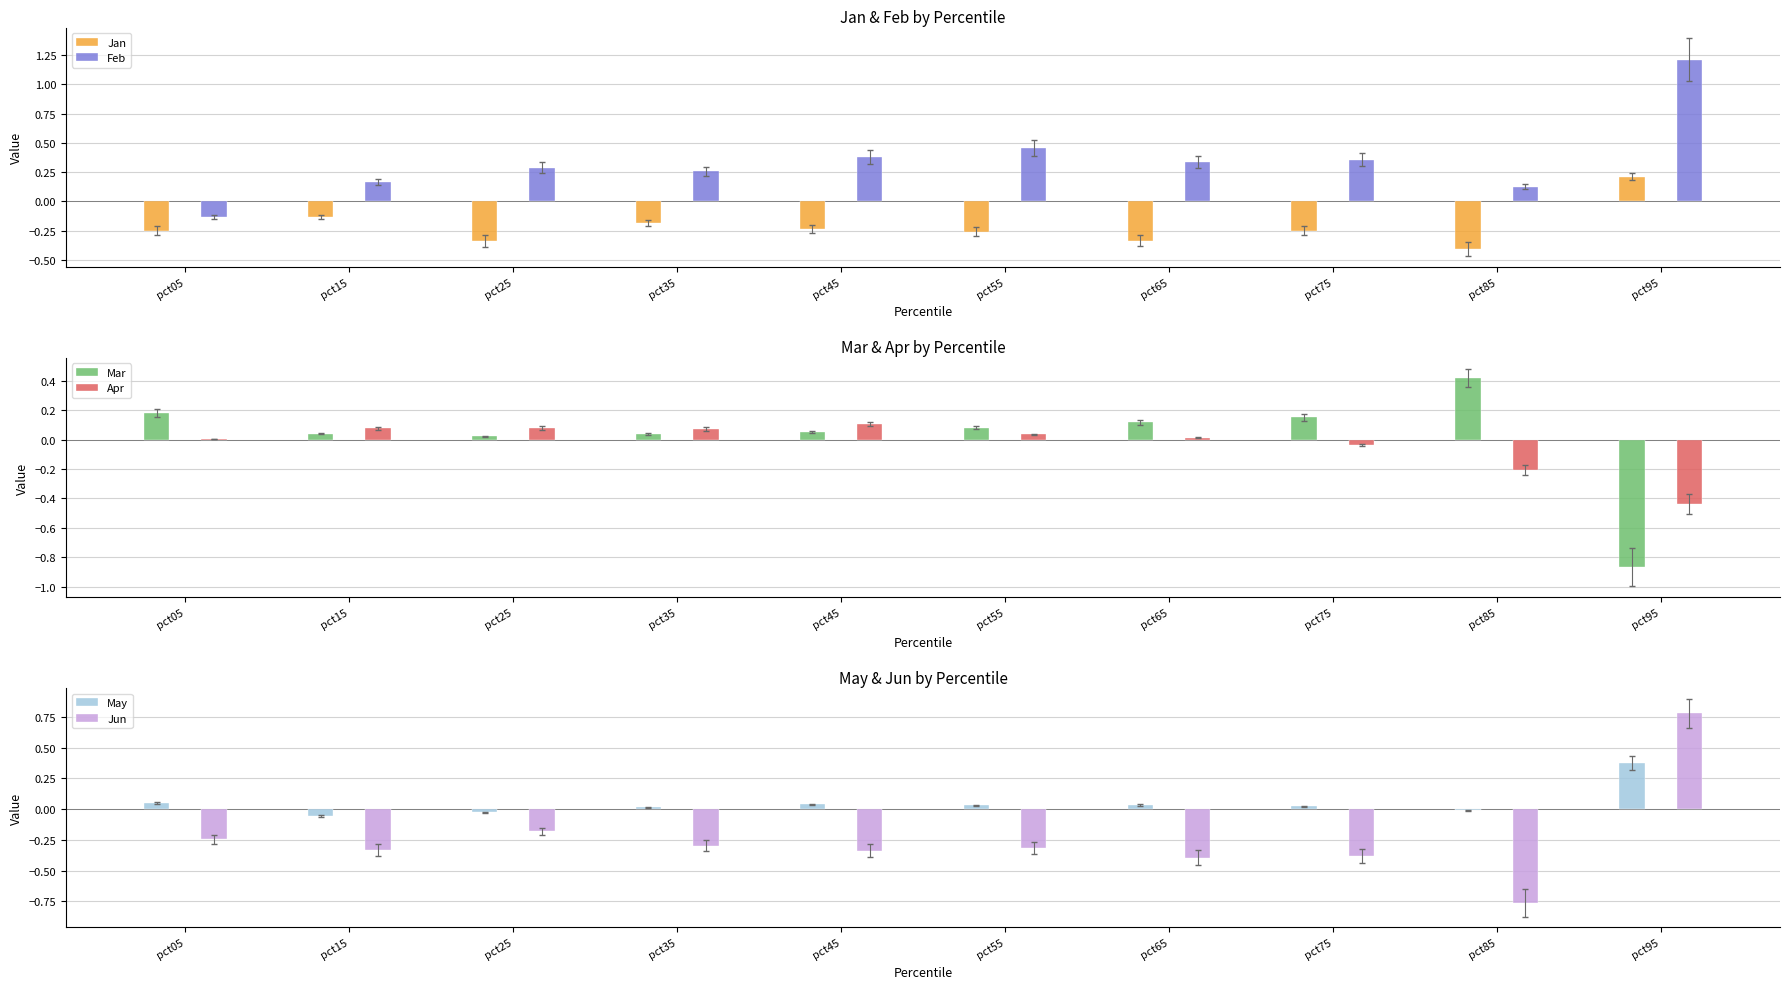

What is the total value across all series at pct05?

-0.4